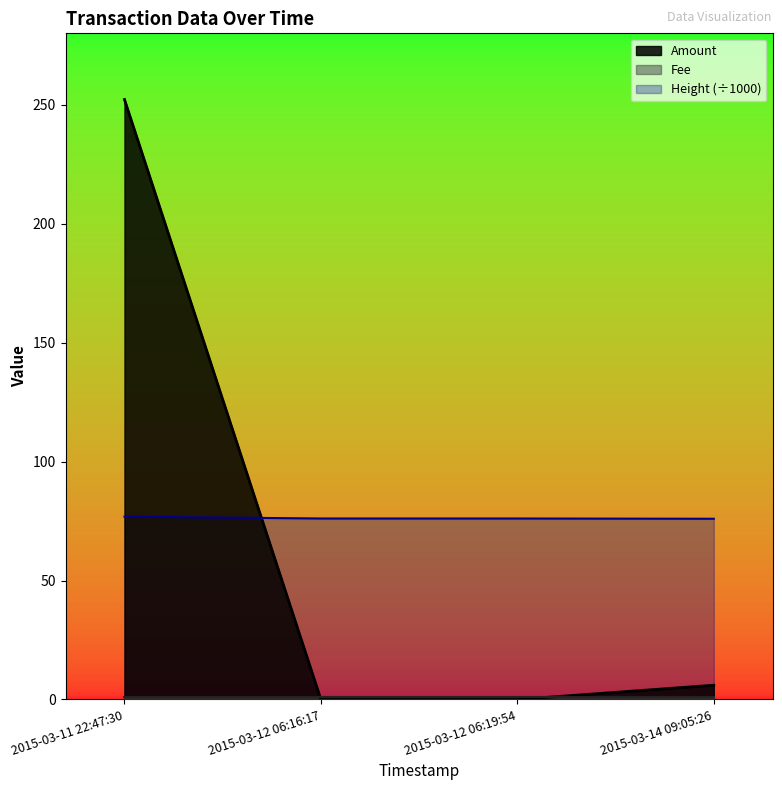

Which series has the widest spread of values?

Amount